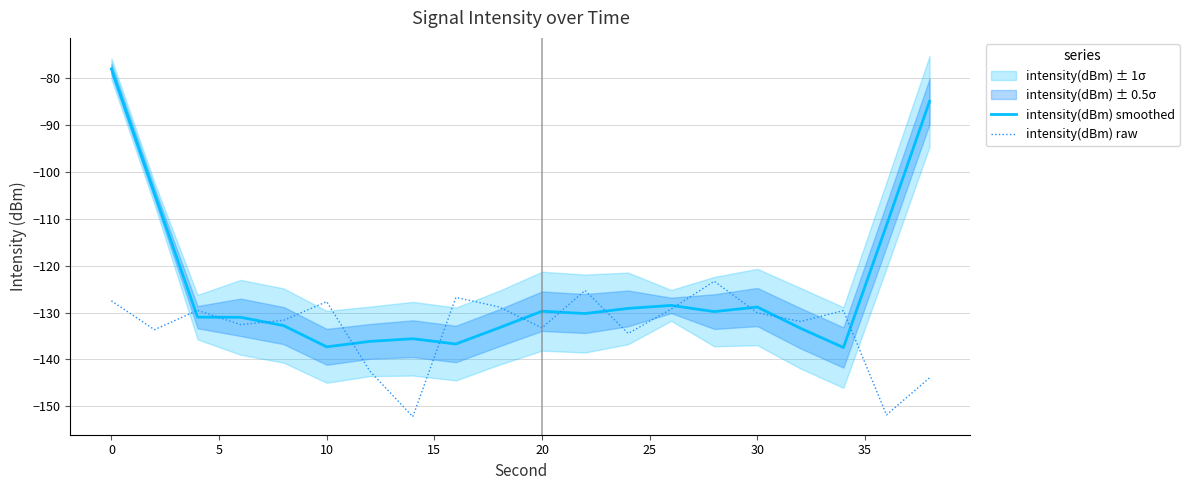

True or false: intensity(dBm) smoothed has a value of -215.6 at 30.

False